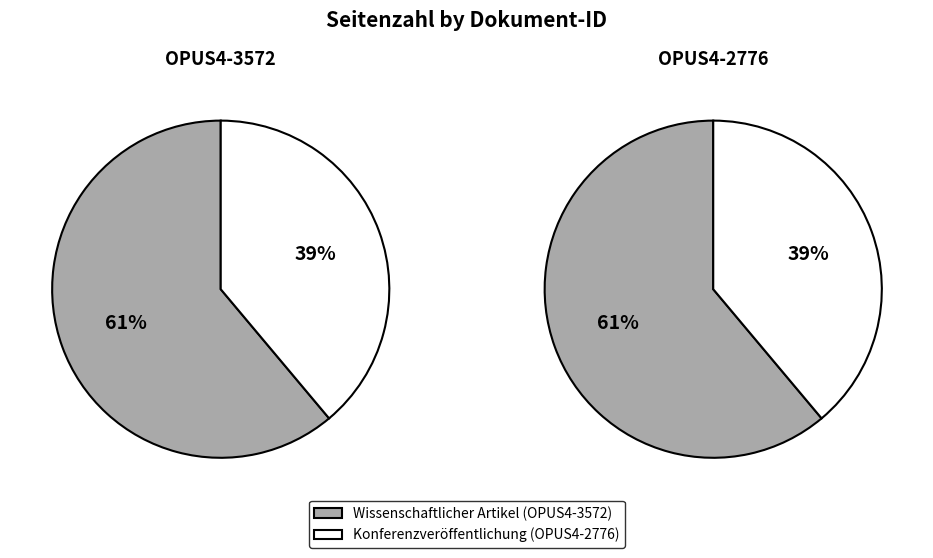

Which slice represents more than half of the pie?

OPUS4-3572